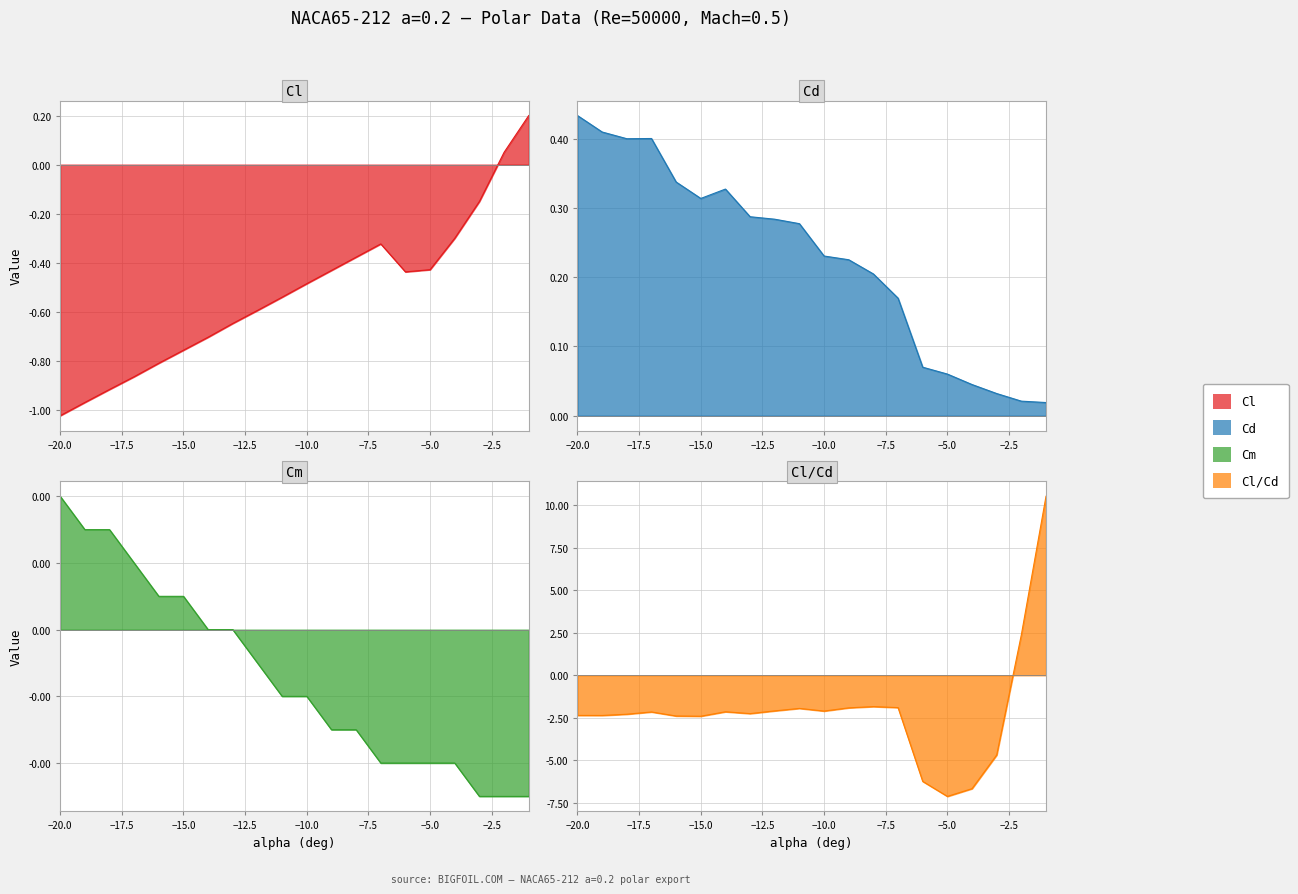

Reading left to right, transcribe all the data shown in this chart.

Cl: -1.0	-1.0	-0.9	-0.9	-0.8	-0.8	-0.7	-0.6	-0.6	-0.5	-0.5	-0.4	-0.4	-0.3	-0.4	-0.4	-0.3	-0.1	0.1	0.2
Cd: 0.4	0.4	0.4	0.4	0.3	0.3	0.3	0.3	0.3	0.3	0.2	0.2	0.2	0.2	0.1	0.1	0.0	0.0	0.0	0.0
Cm: 0.0	0.0	0.0	0.0	0.0	0.0	0.0	0.0	-0.0	-0.0	-0.0	-0.0	-0.0	-0.0	-0.0	-0.0	-0.0	-0.0	-0.0	-0.0
Cl/Cd: -2.4	-2.4	-2.3	-2.2	-2.4	-2.4	-2.1	-2.3	-2.1	-1.9	-2.1	-1.9	-1.8	-1.9	-6.2	-7.1	-6.7	-4.7	2.4	10.5